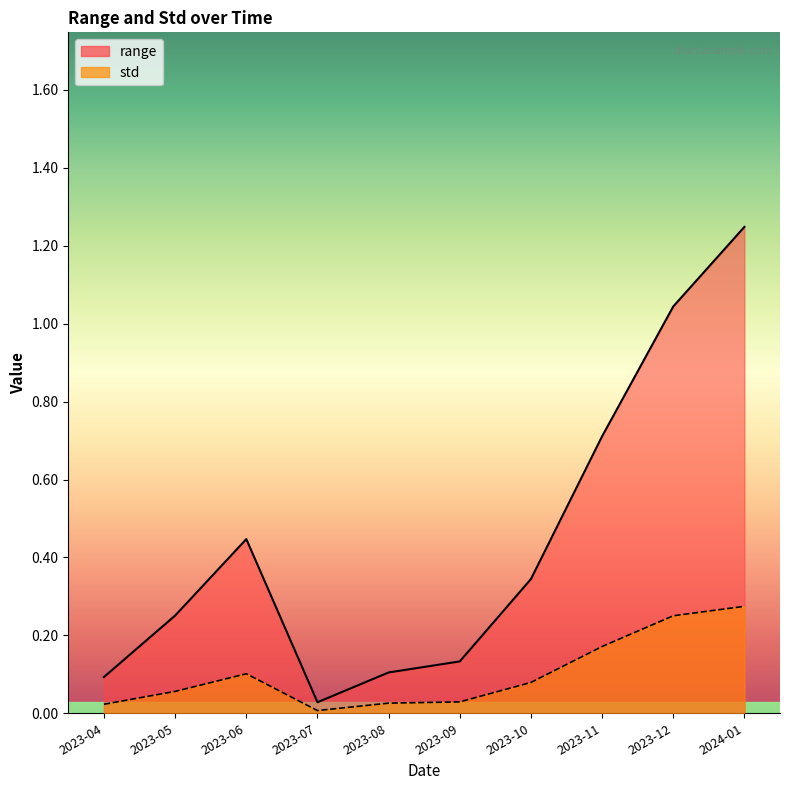

Rank the categories by std value from lowest to highest.

2023-07, 2023-04, 2023-08, 2023-09, 2023-05, 2023-10, 2023-06, 2023-11, 2023-12, 2024-01